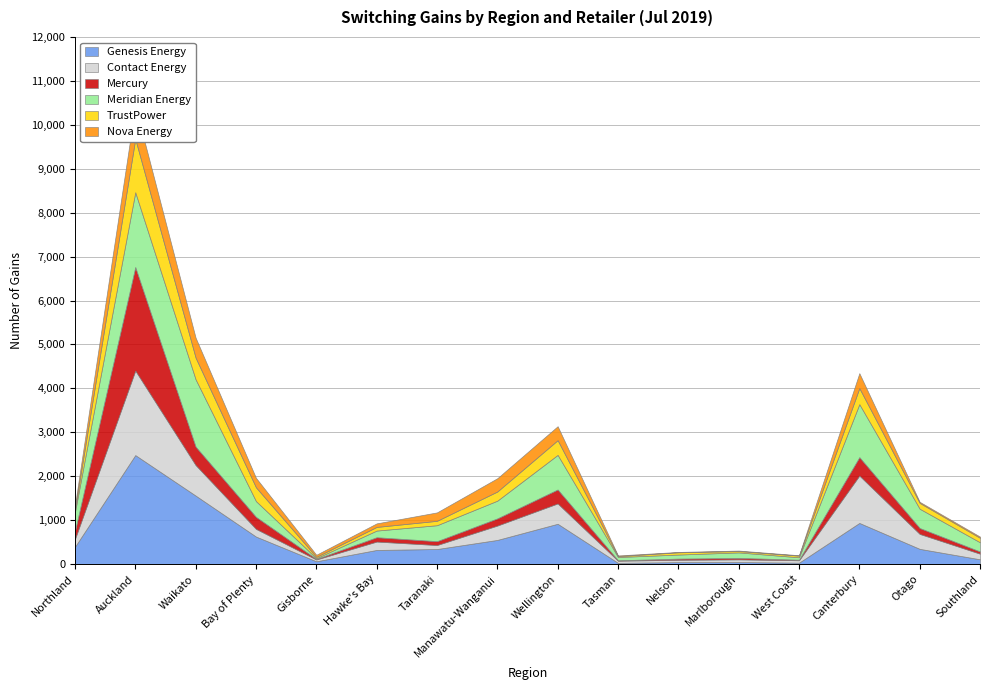

What value does the Nova Energy series have at Manawatu-Wanganui?

303